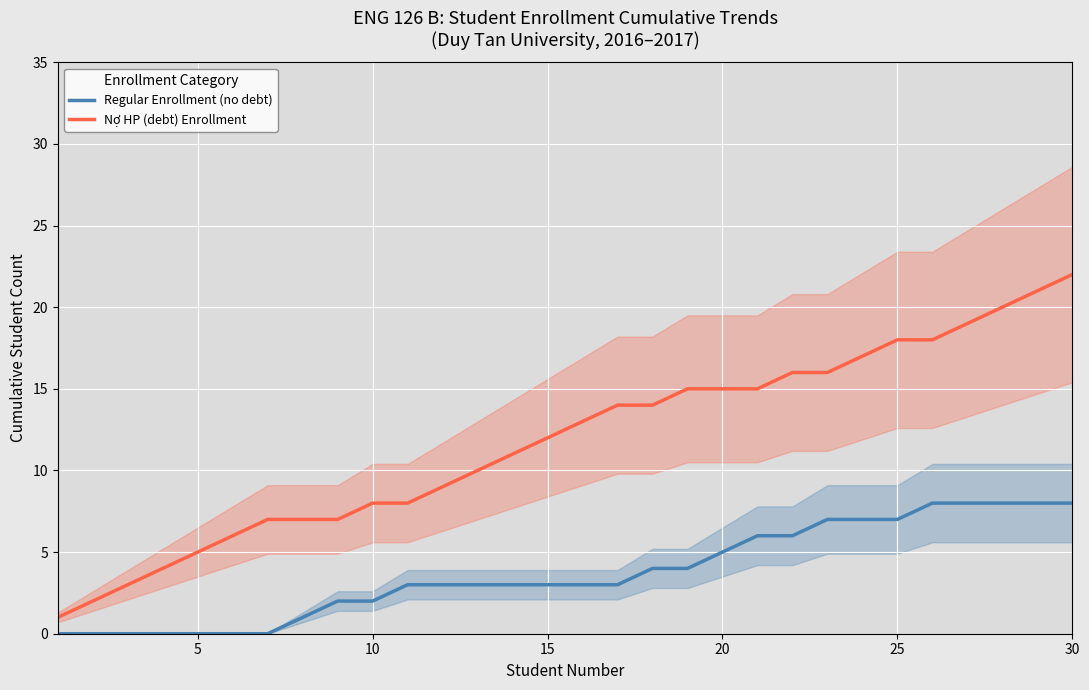

True or false: Nợ HP (debt) Enrollment and Regular Enrollment (no debt) intersect in this chart.

False